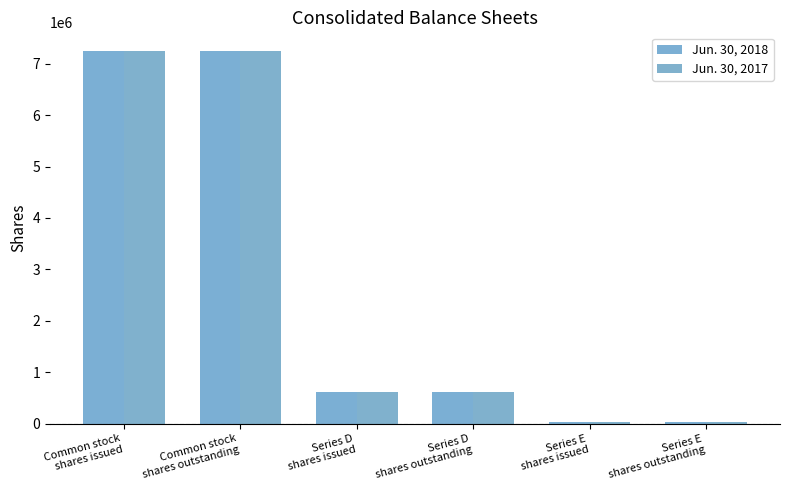

List the series in order of their overall mean, lowest first.

Jun. 30, 2018, Jun. 30, 2017